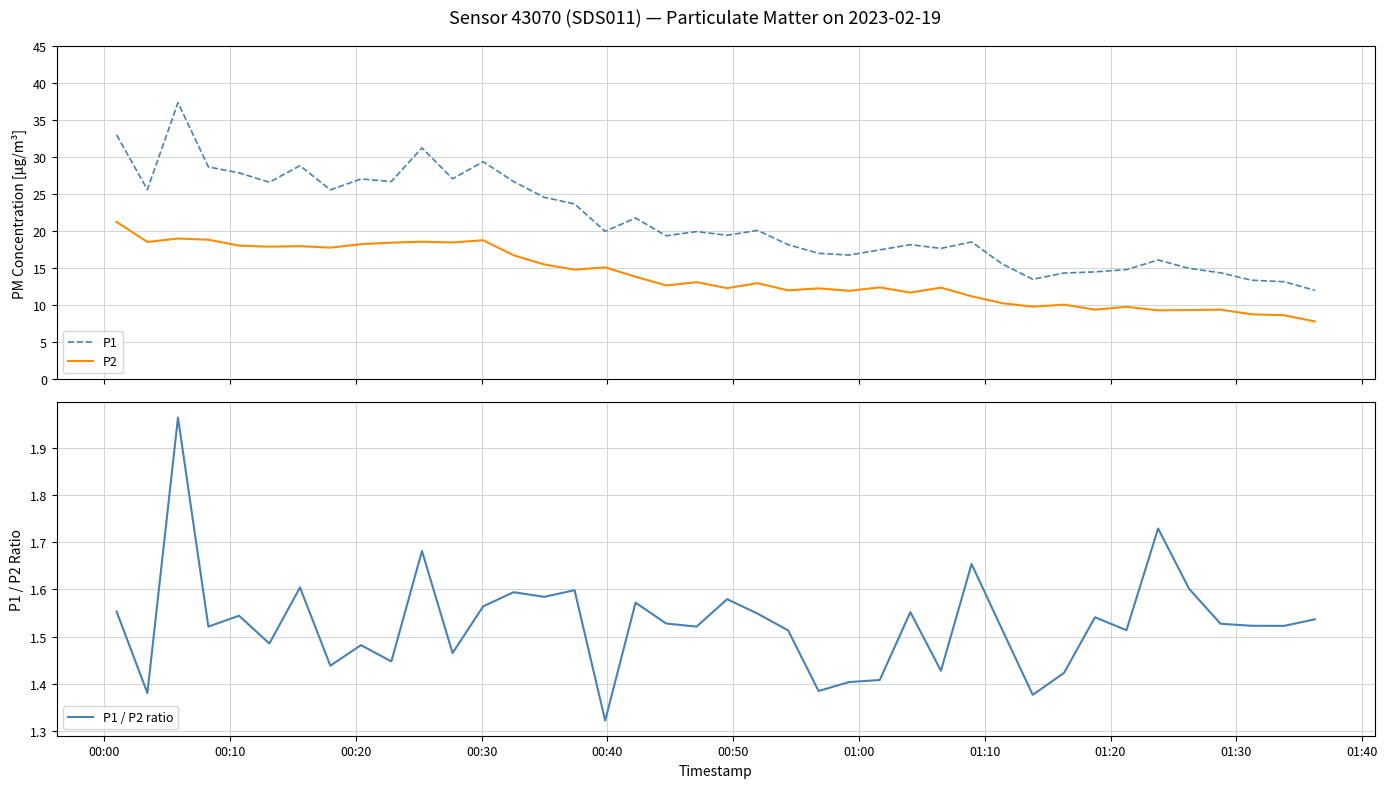

True or false: P1 and P2 cross at least once.

False